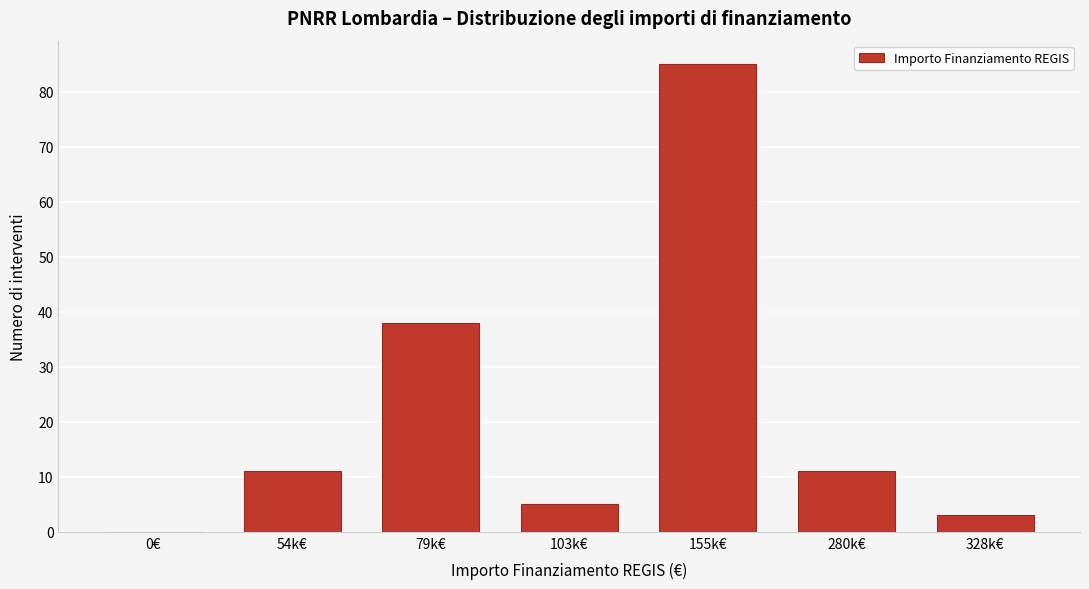

Reading right to left, transcribe all the data shown in this chart.

328k€=3	280k€=11	155k€=85	103k€=5	79k€=38	54k€=11	0€=0